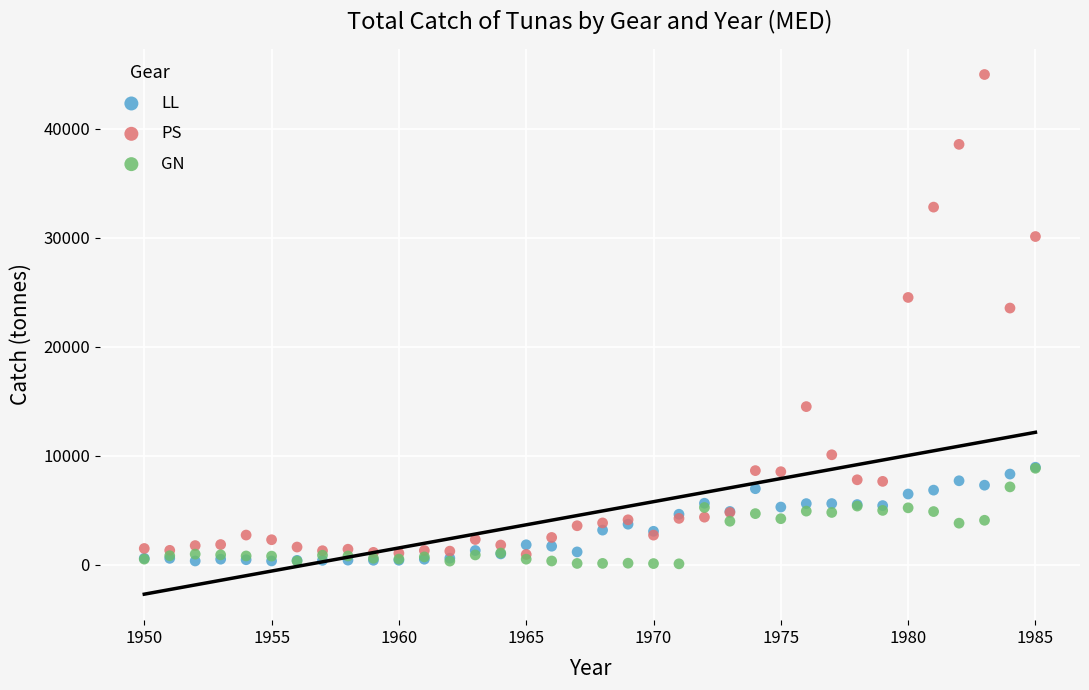

Across all series, what Y value is closest to 22532?

23551.3